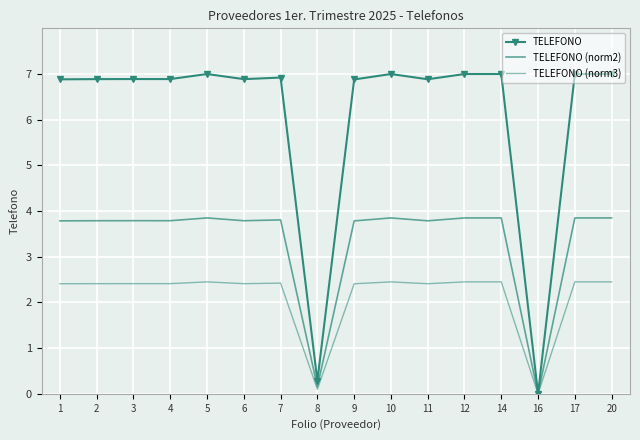

What is the value of the TELEFONO (norm3) point at the 8th from the left?

0.1